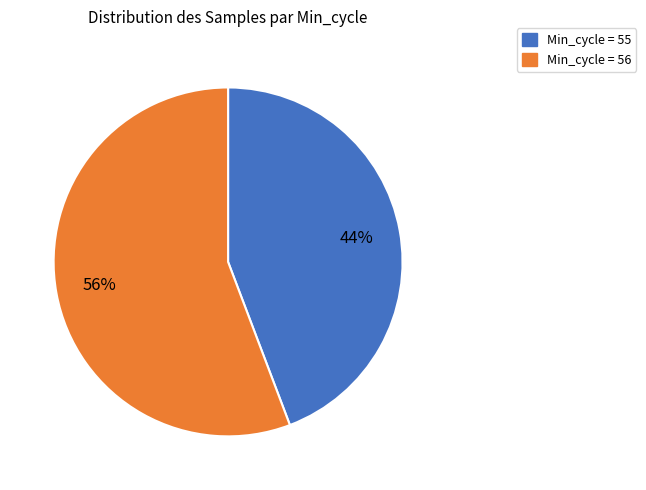

Is there a majority slice in this chart?

Yes